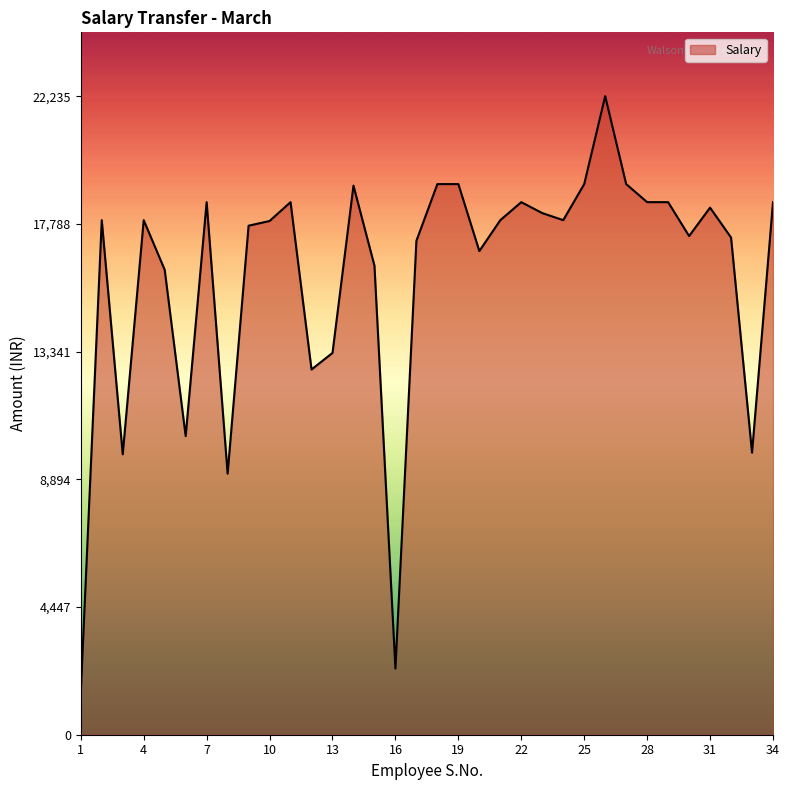

What is the smallest value displayed?

1460